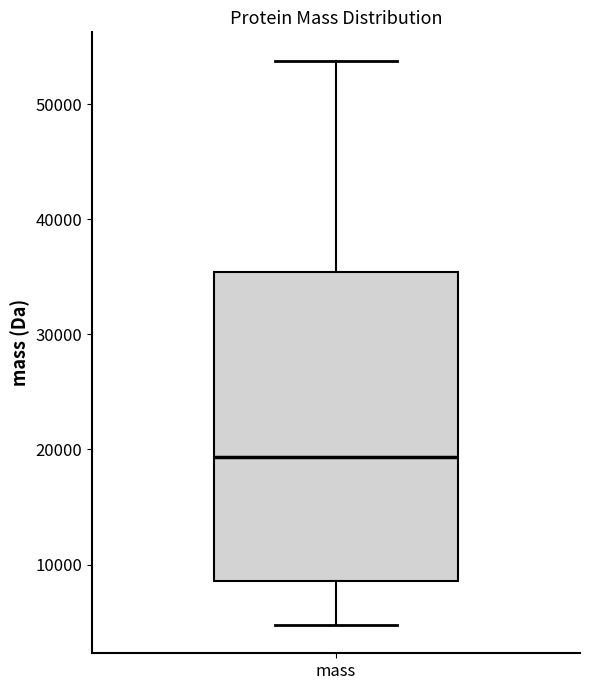

Transcribe this box plot: give where the median line is, the range the box spans, and where the two whiskers end, as read against the y-axis. The values are not printed on the chart, so give them approximately, as read against the axis.

median 19000, box 9000 to 35000, whiskers 5000 to 54000